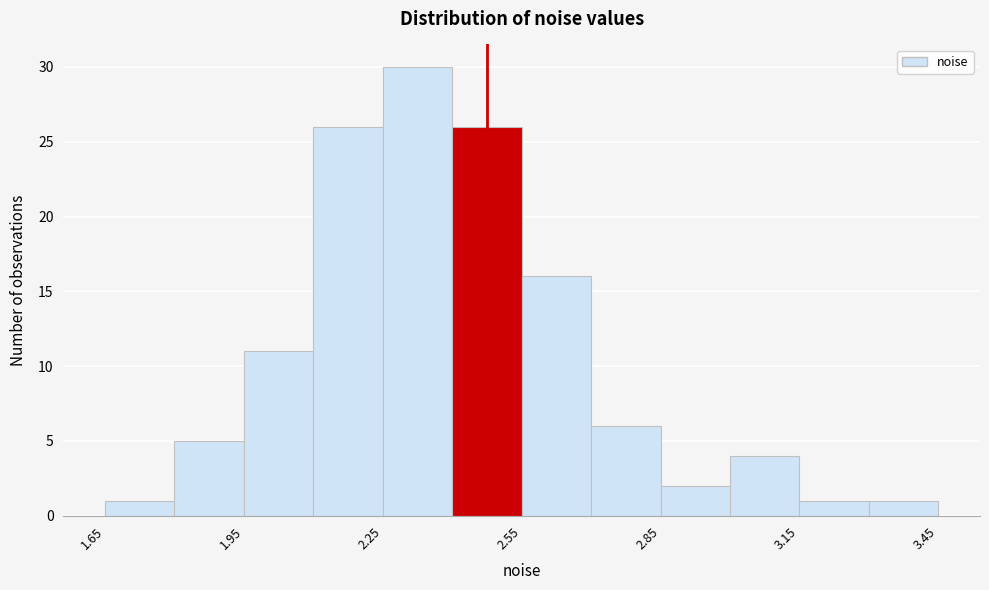

Read against the x-axis, roughly where is the centre of the tallest bar?

2.35